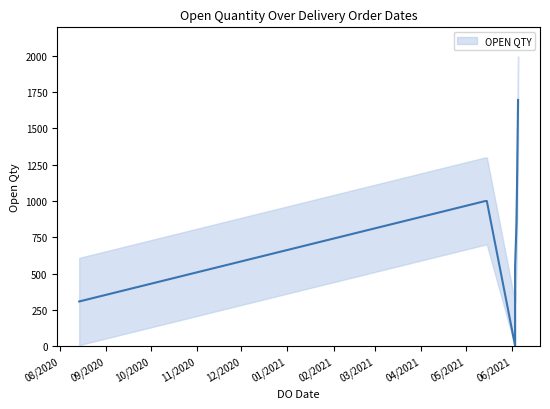

What is the average value?

773